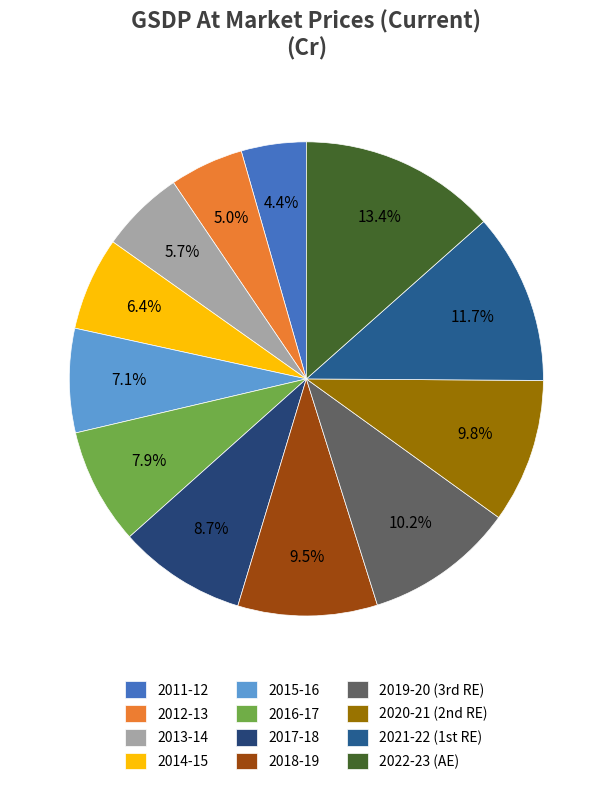

How many slices are in this pie chart?

12